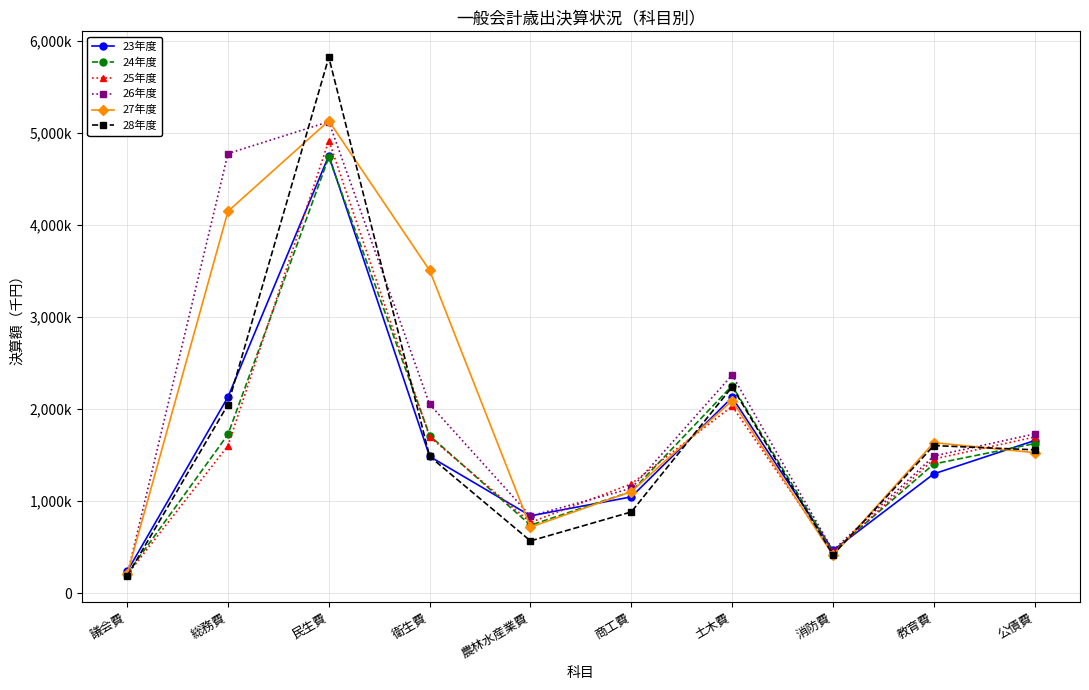

Is it true that 23年度 equals 464145 at 消防費?

True